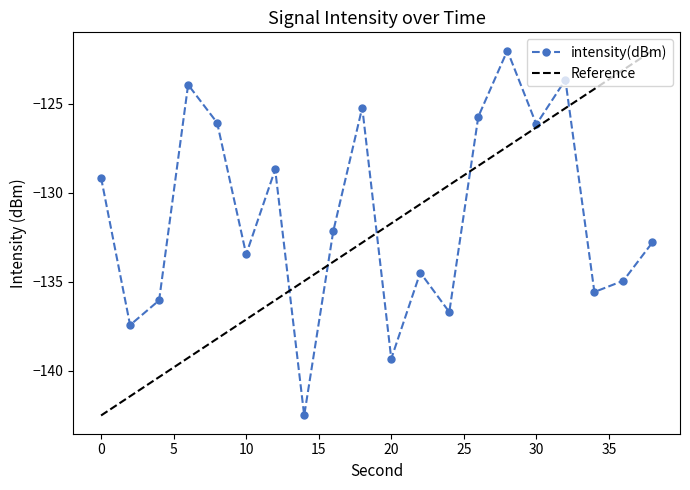

Which series has the largest total across all categories?

intensity(dBm)